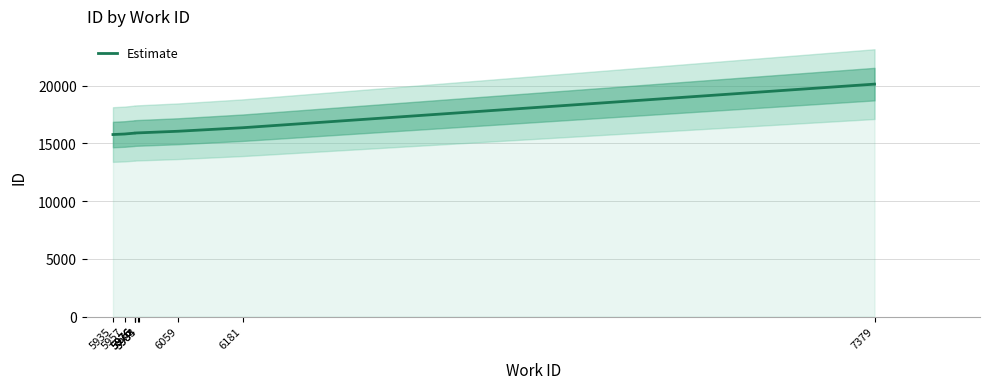

Does the chart display data point markers on the line(s)?

No